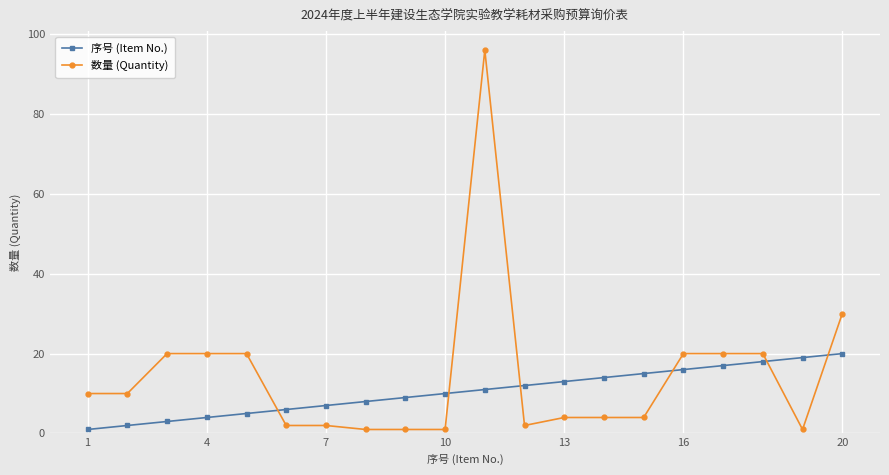

How many times do 数量 (Quantity) and 序号 (Item No.) cross each other?

6